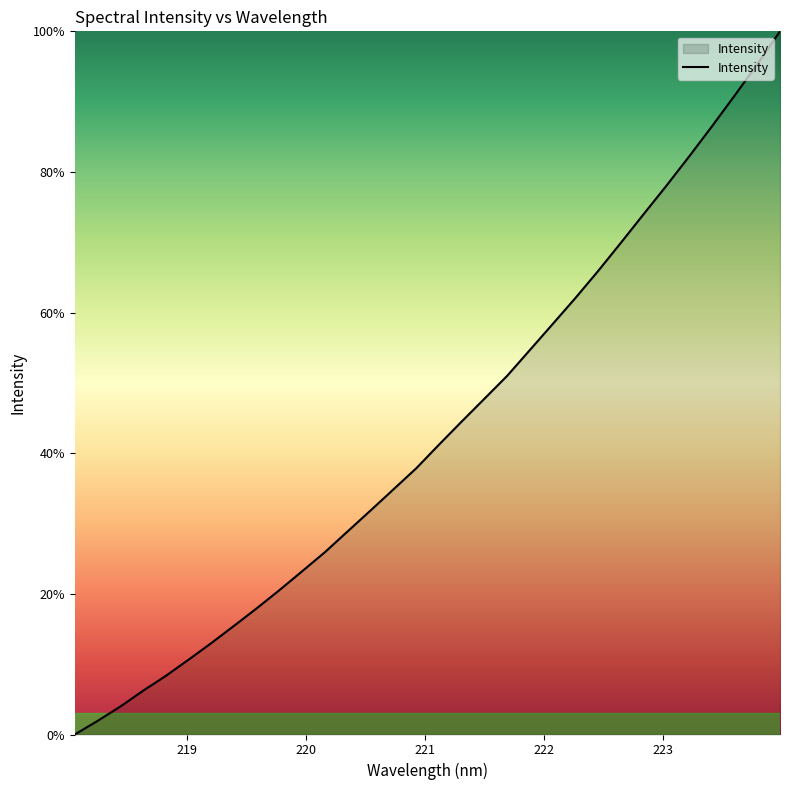

What is the difference between the maximum and minimum values?

100.0